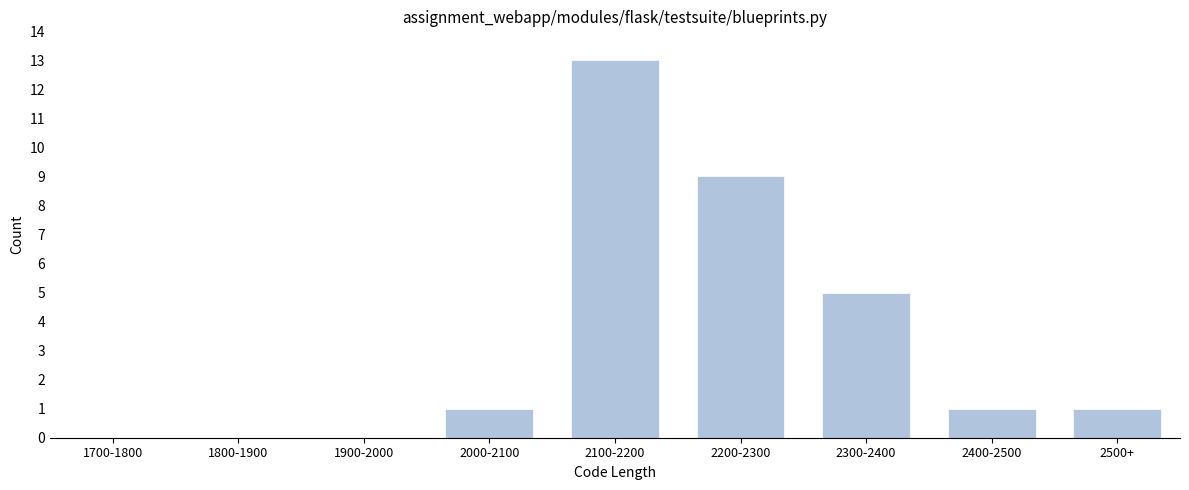

Reading left to right, transcribe all the data shown in this chart.

1700-1800=0	1800-1900=0	1900-2000=0	2000-2100=1	2100-2200=13	2200-2300=9	2300-2400=5	2400-2500=1	2500+=1